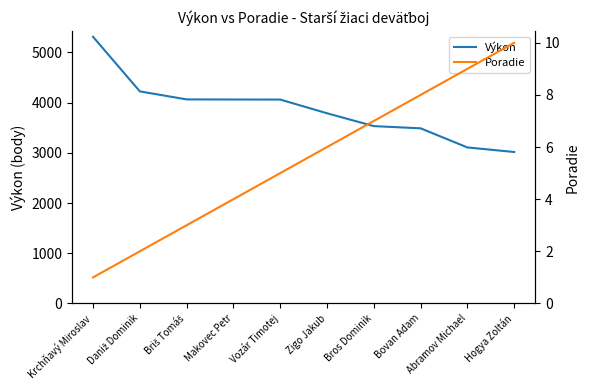

What position from the right is Bros Dominik?

4